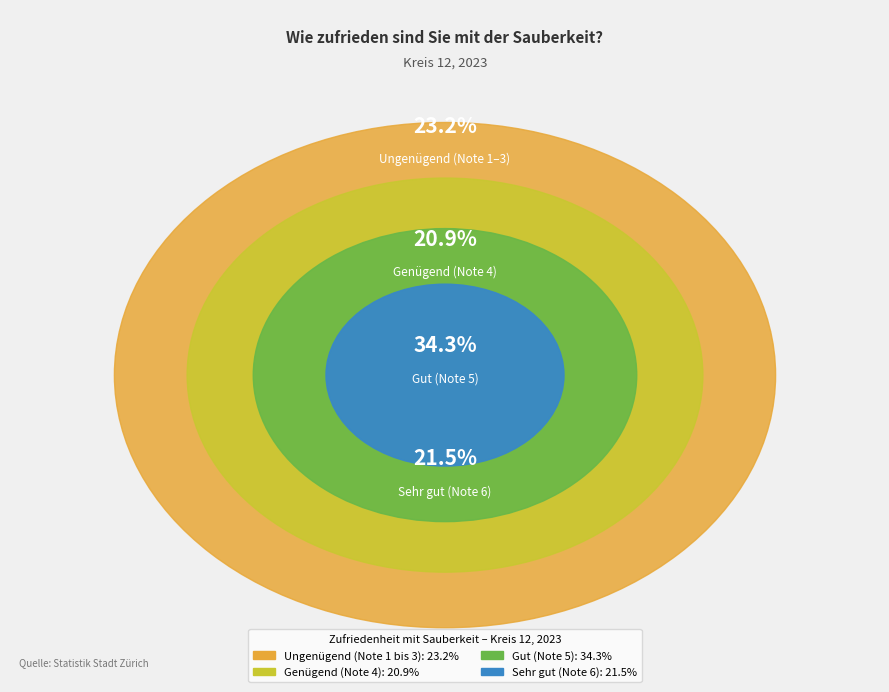

Is it true that Genügend (Note 4) is 36% of the pie?

False